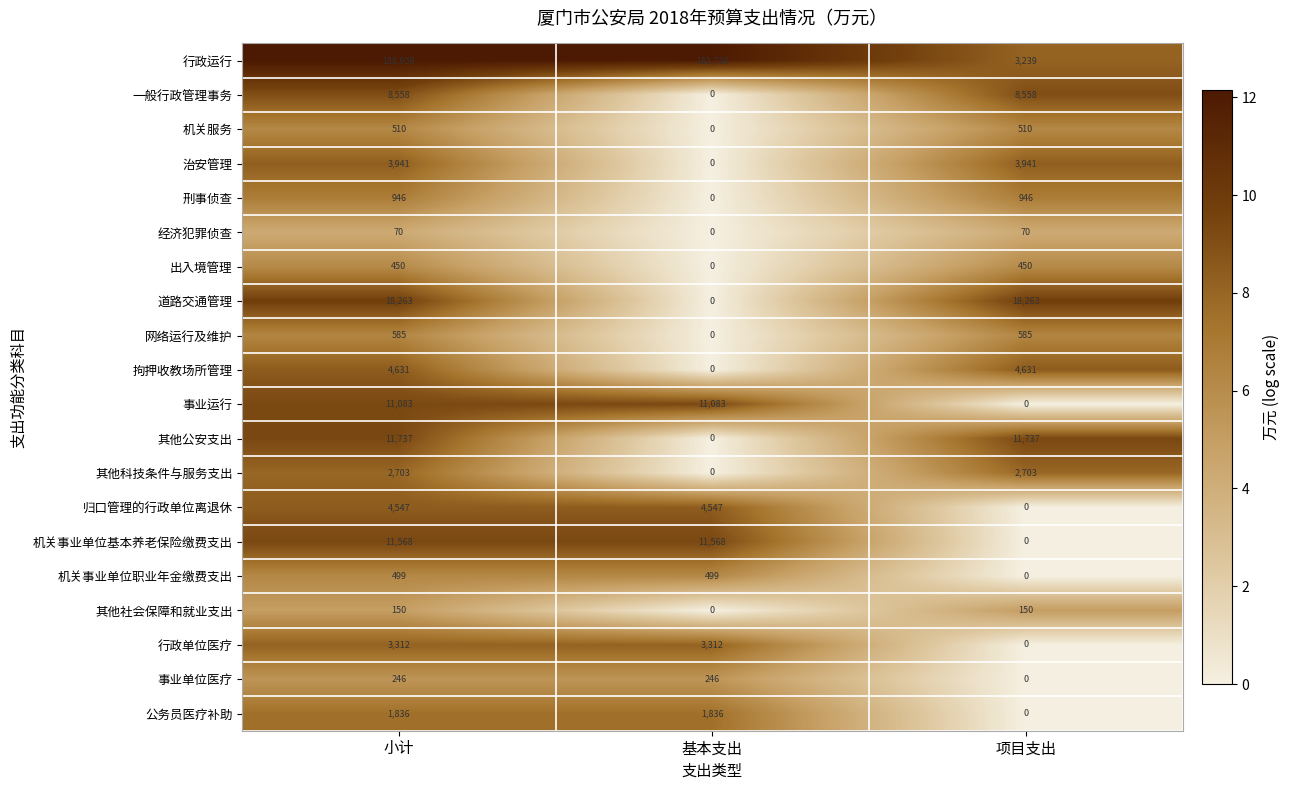

Rank the series by their maximum value, from lowest to highest.

经济犯罪侦查, 其他社会保障和就业支出, 事业单位医疗, 出入境管理, 机关事业单位职业年金缴费支出, 机关服务, 网络运行及维护, 刑事侦查, 公务员医疗补助, 其他科技条件与服务支出, 行政单位医疗, 治安管理, 归口管理的行政单位离退休, 拘押收教场所管理, 一般行政管理事务, 事业运行, 机关事业单位基本养老保险缴费支出, 其他公安支出, 道路交通管理, 行政运行